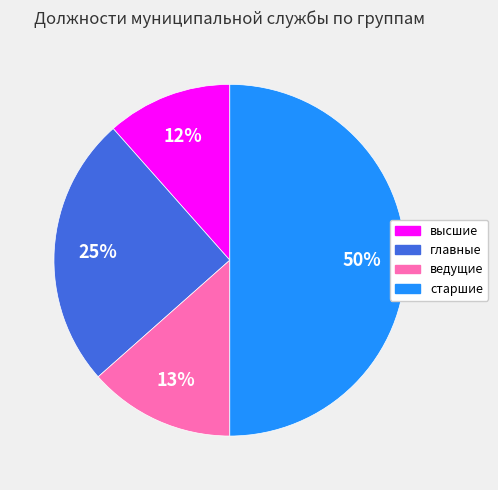

Count the number of slices in the pie.

4